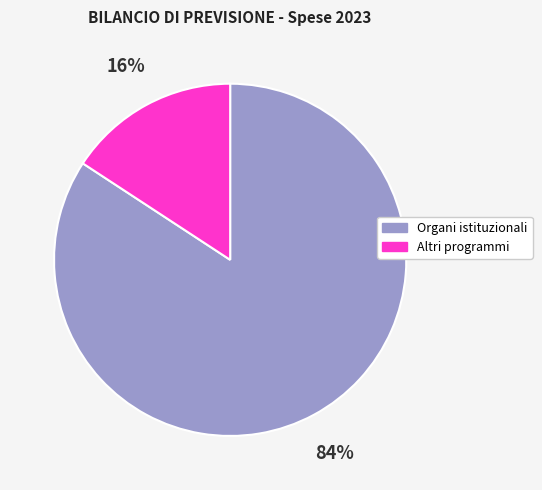

What is the largest slice in the pie chart?

Organi istituzionali